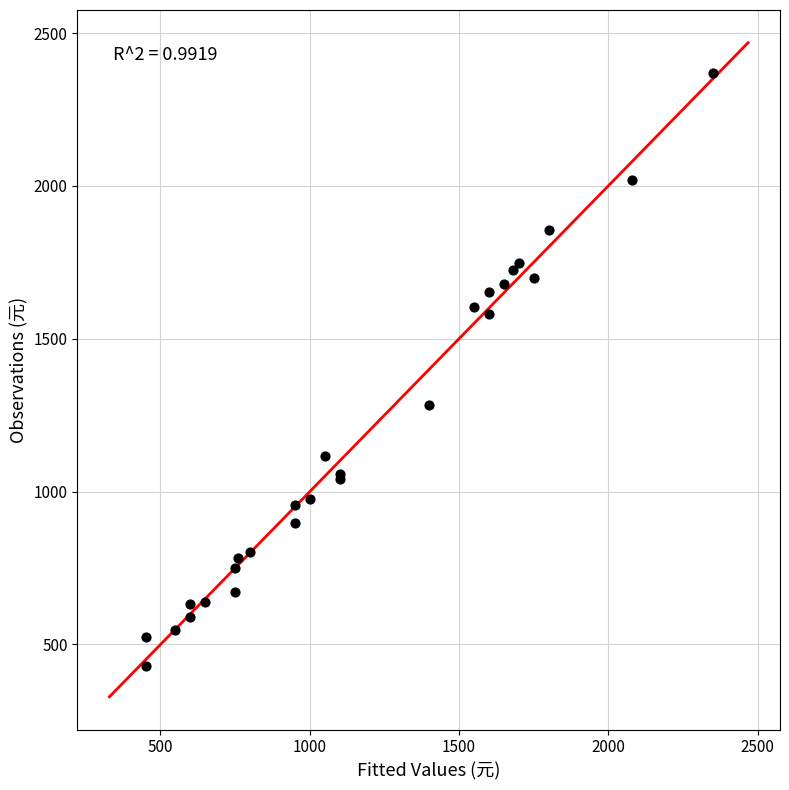

What Y value in the scatter plot is closest to 1398?

1282.9